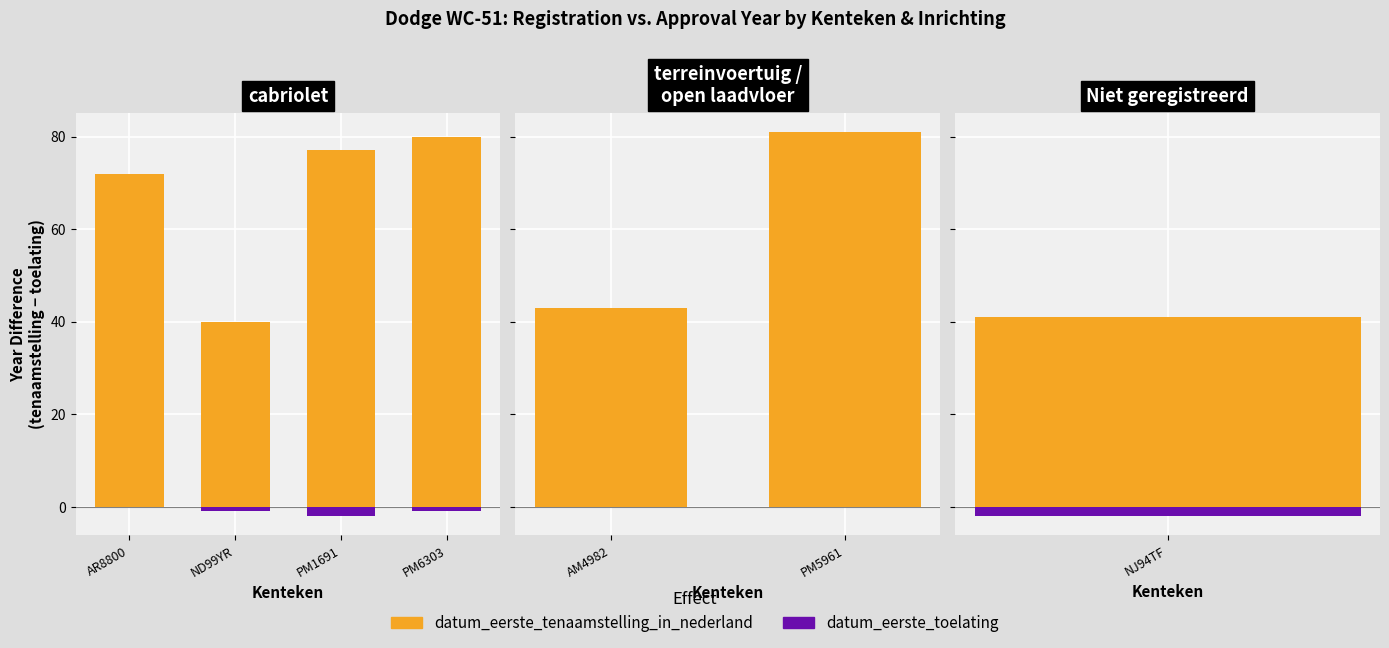

Which series has the largest range (max minus min)?

datum_eerste_tenaamstelling_in_nederland